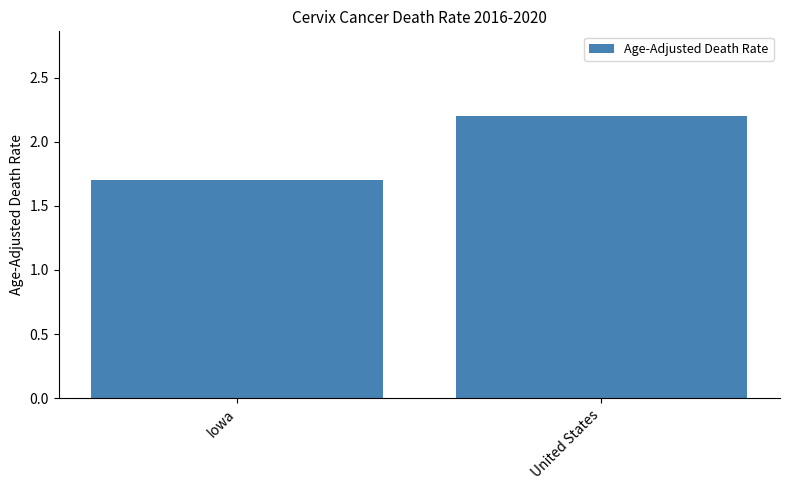

Which has a higher value, United States or Iowa?

United States